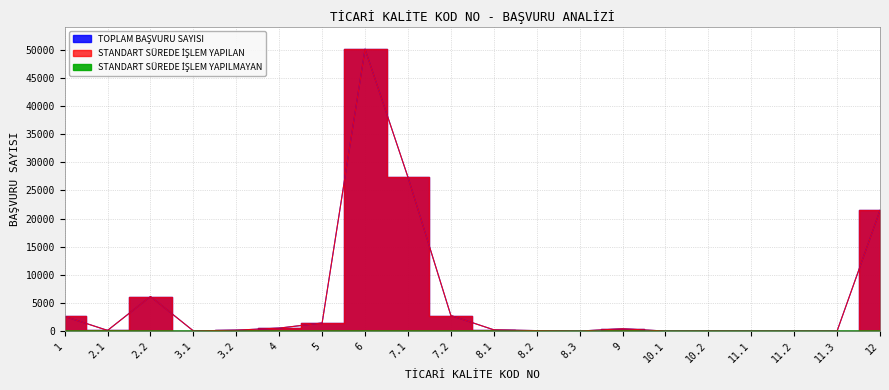

At which category is the sum across all series the highest?

6